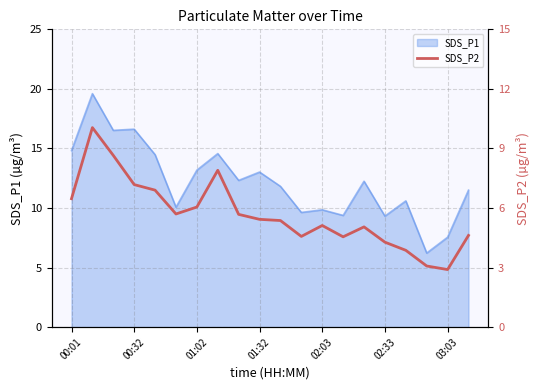

What is the highest value of the SDS_P1 series?

19.6